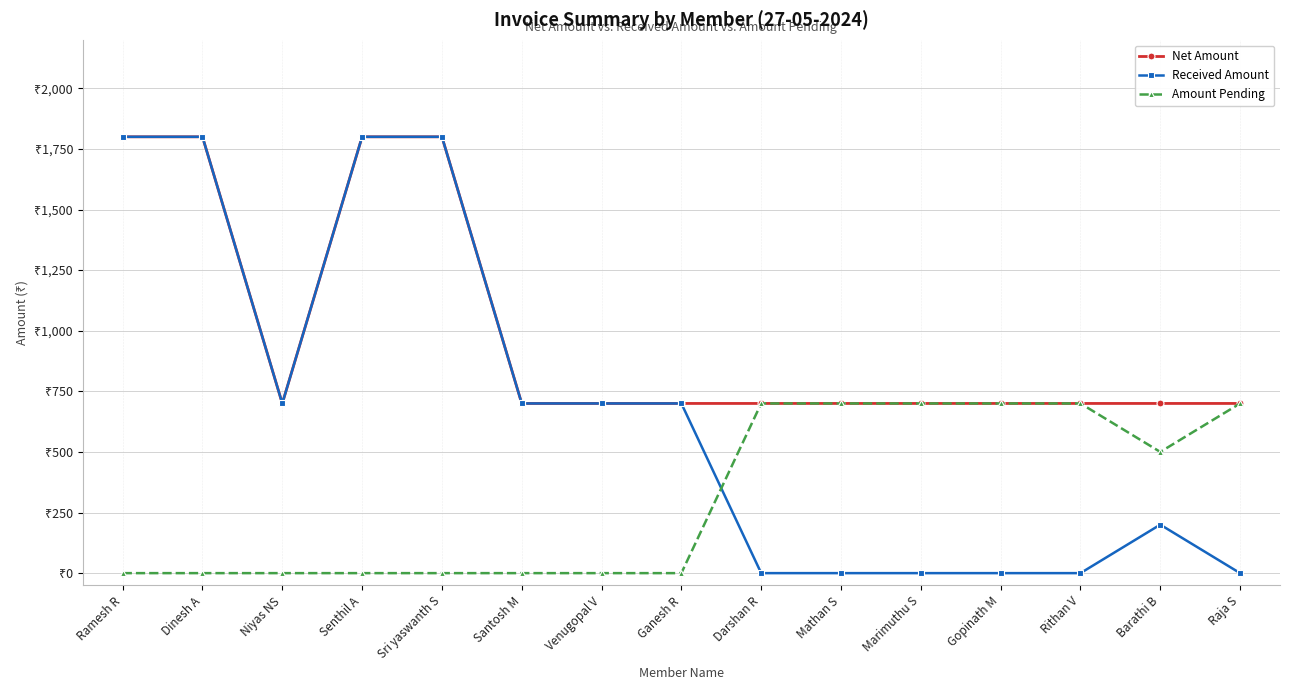

What is the difference between the maximum and minimum values in the Received Amount series?

1800